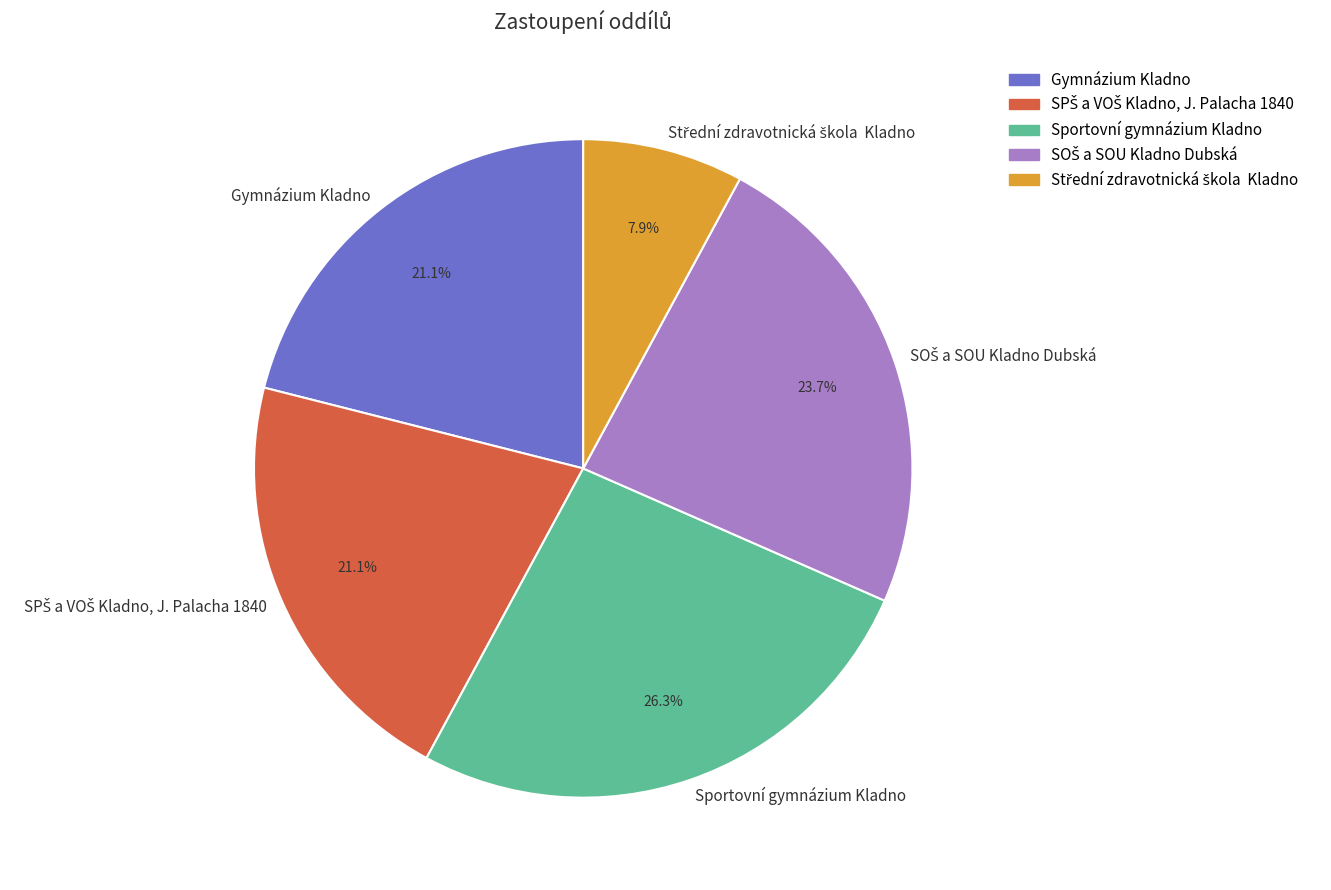

To the nearest percent, what is the difference between the largest and smallest slice percentages?

18%